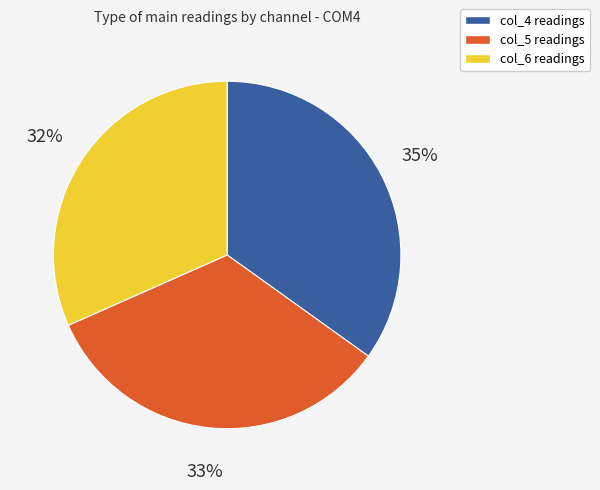

Count the number of slices in the pie.

3